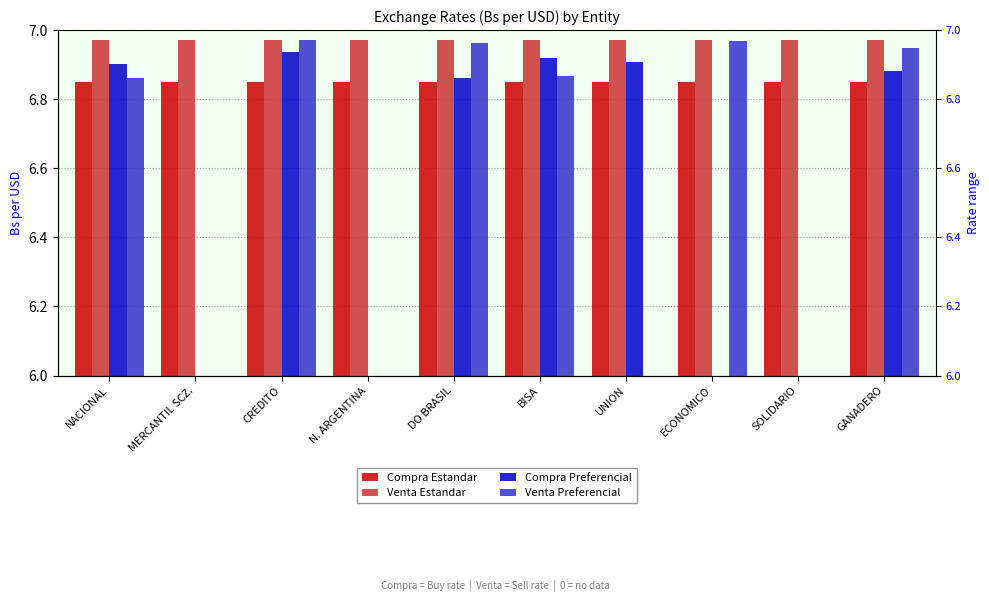

Which series has the widest spread of values?

Venta Preferencial